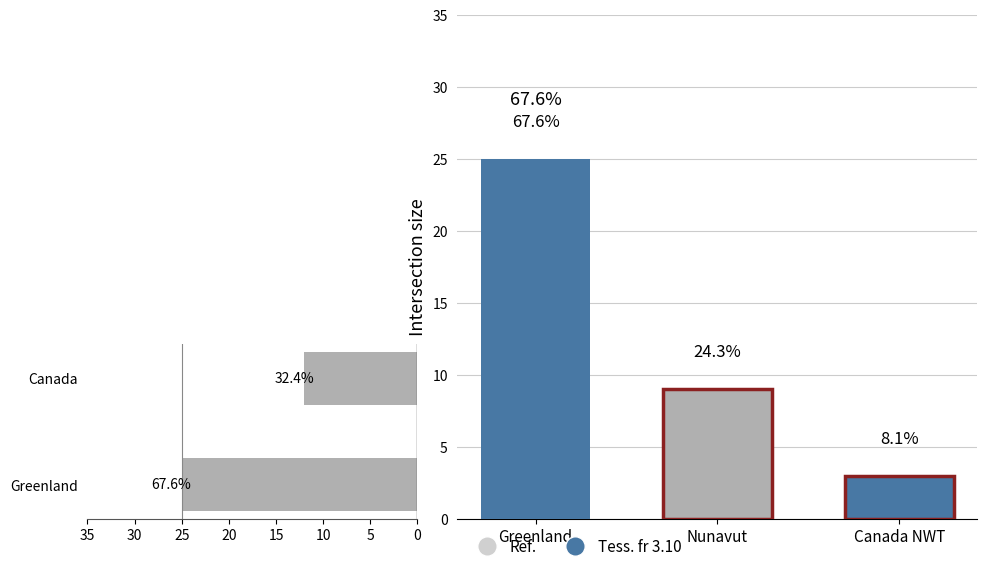

The chart shows a value of 25 at Greenland. True or false?

True